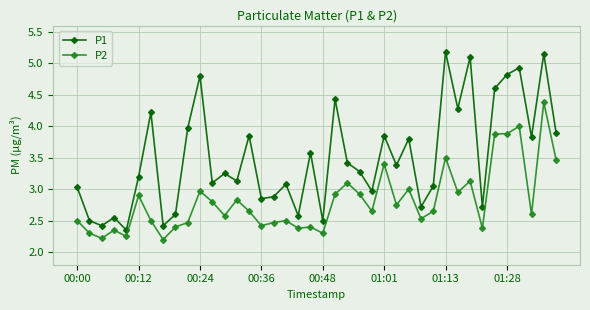

List the series in order of their peak value, lowest first.

P2, P1